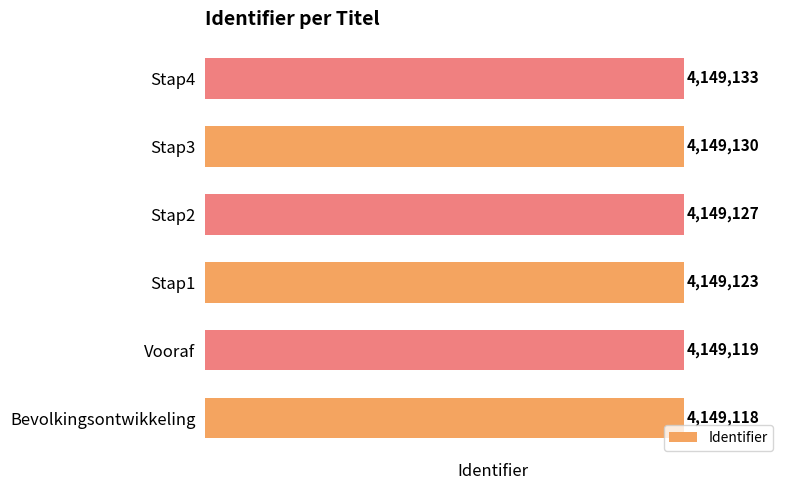

Count the number of data series in this chart.

1